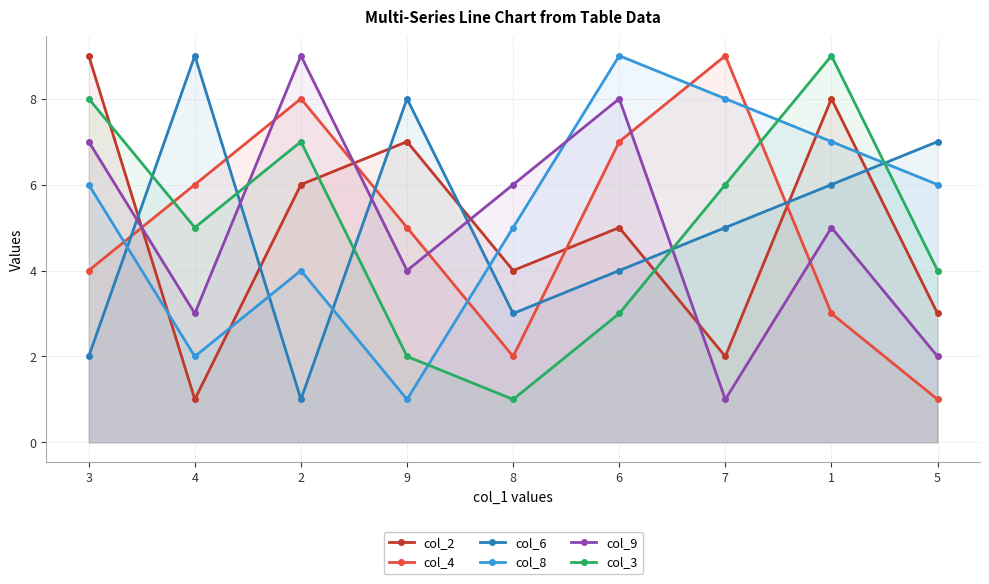

Where is col_3 nearest to the value 5?

4